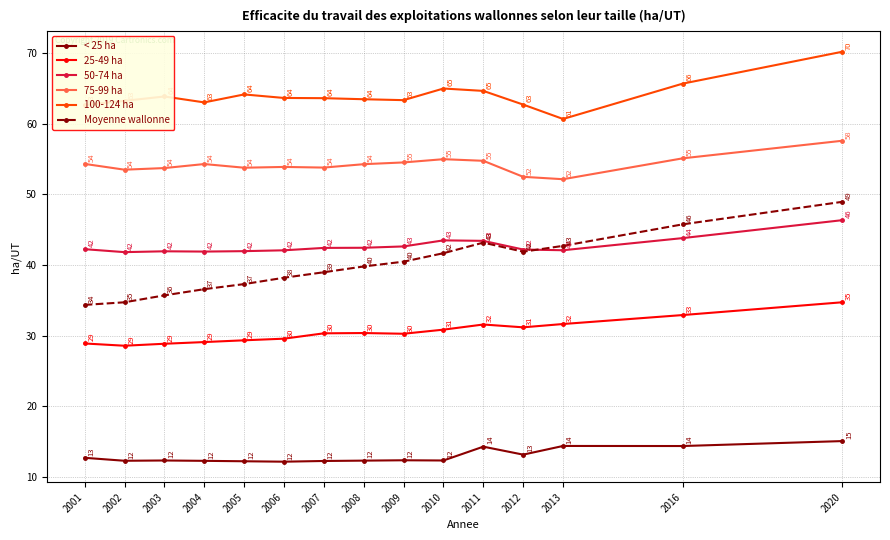

Where does the 75-99 ha series first go above 54?

2001